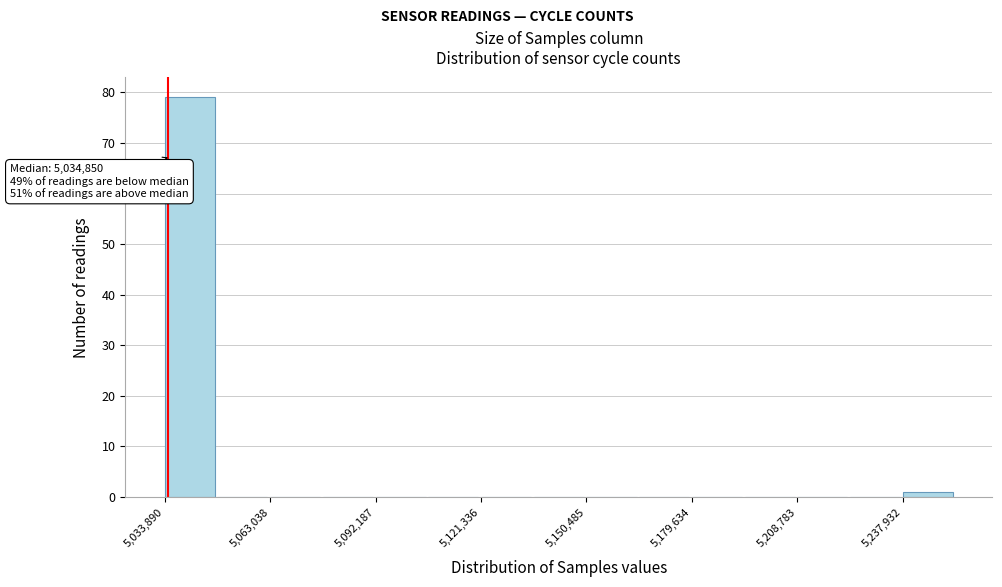

Read against the x-axis, roughly where is the centre of the tallest bar?

5040000